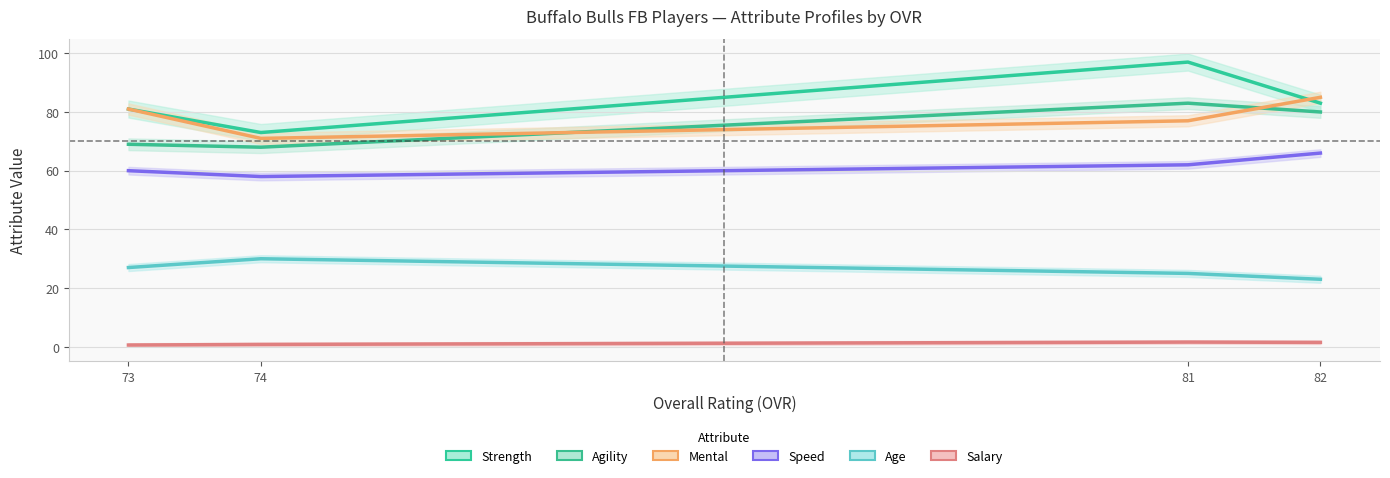

How many lines are shown in the chart?

6